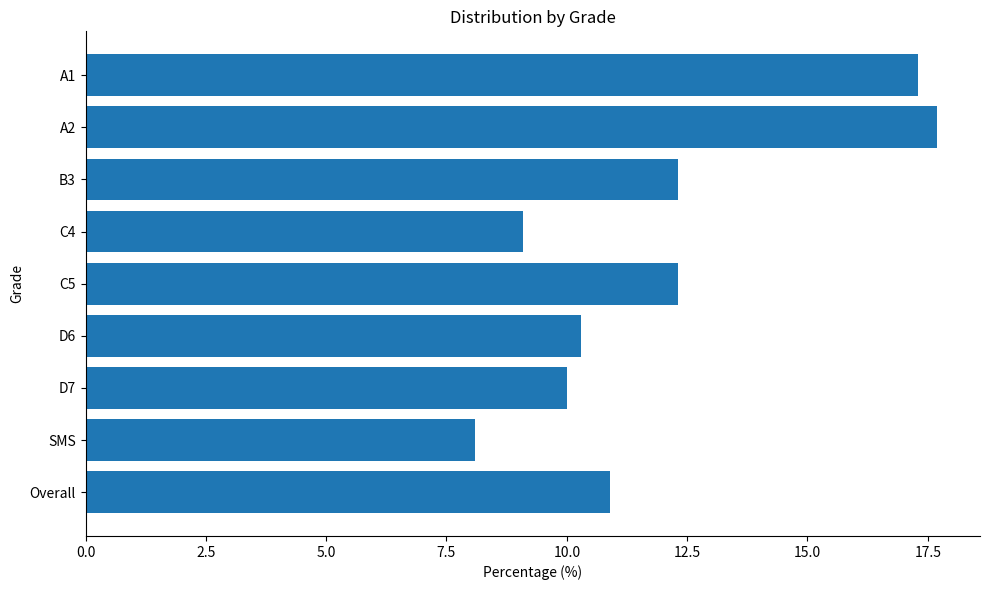

What is the smallest value displayed?

8.1